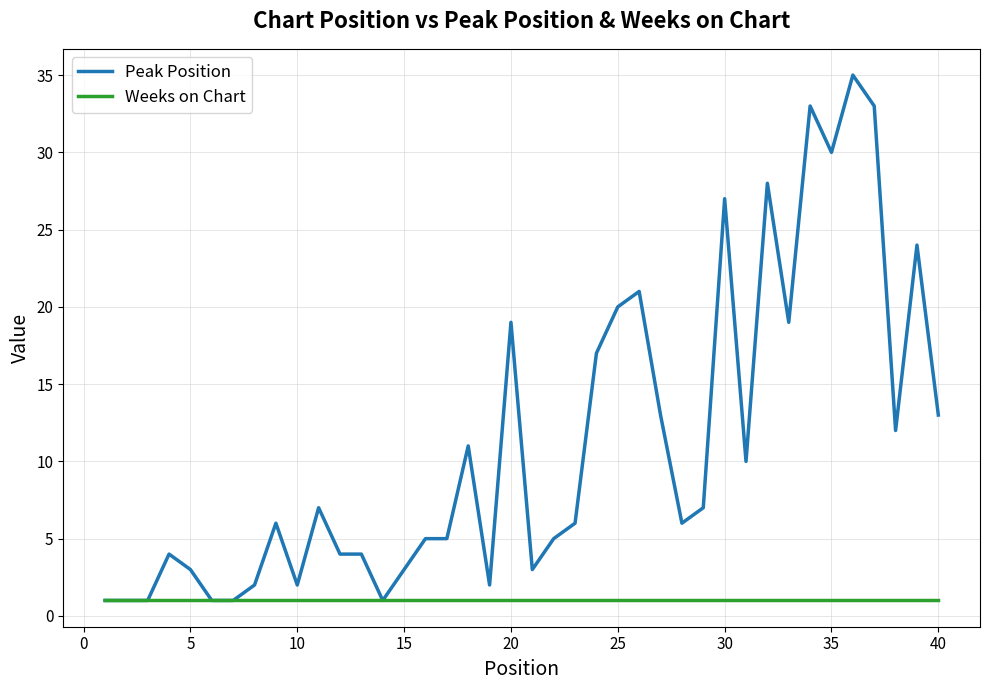

How many distinct data groups are displayed?

2